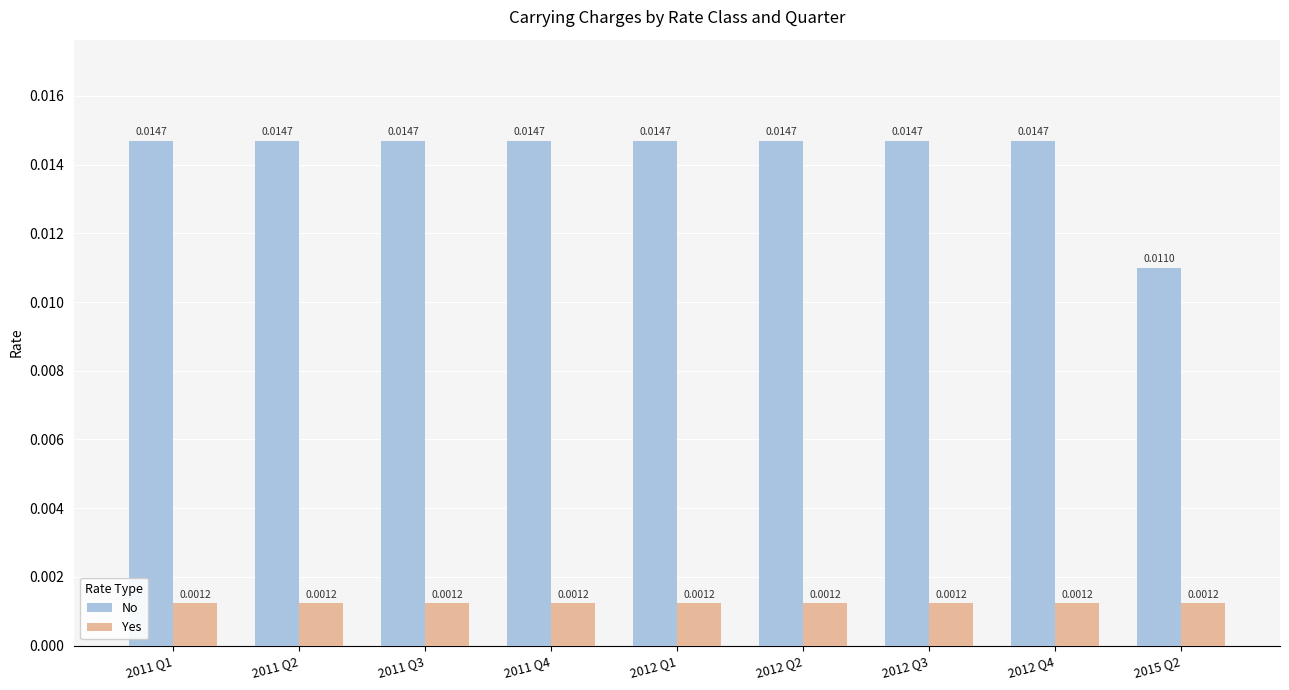

Which series has the largest range (max minus min)?

No